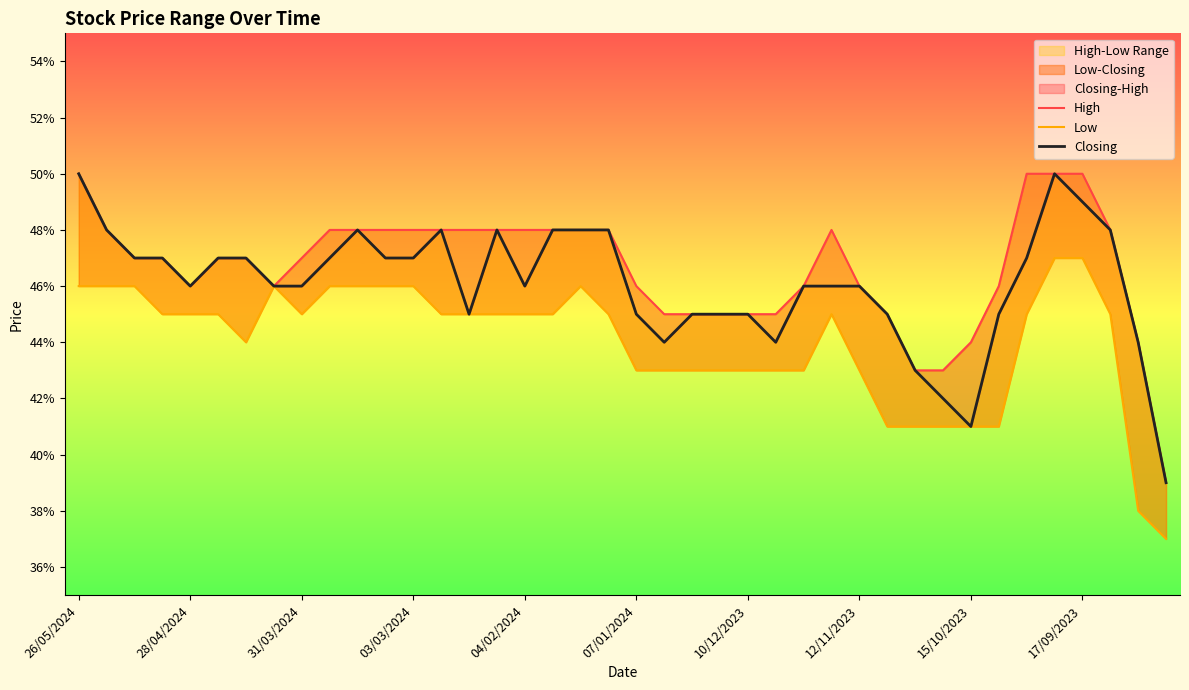

List the labels in order of Low value, smallest first.

39, 38, 29, 30, 31, 32, 33, 20, 21, 22, 23, 24, 25, 26, 28, 10/12/2023, 03/03/2024, 04/02/2024, 07/01/2024, 15/10/2023, 13, 14, 15, 16, 17, 19, 27, 34, 37, 26/05/2024, 28/04/2024, 31/03/2024, 12/11/2023, 17/09/2023, 10, 11, 12, 18, 35, 36